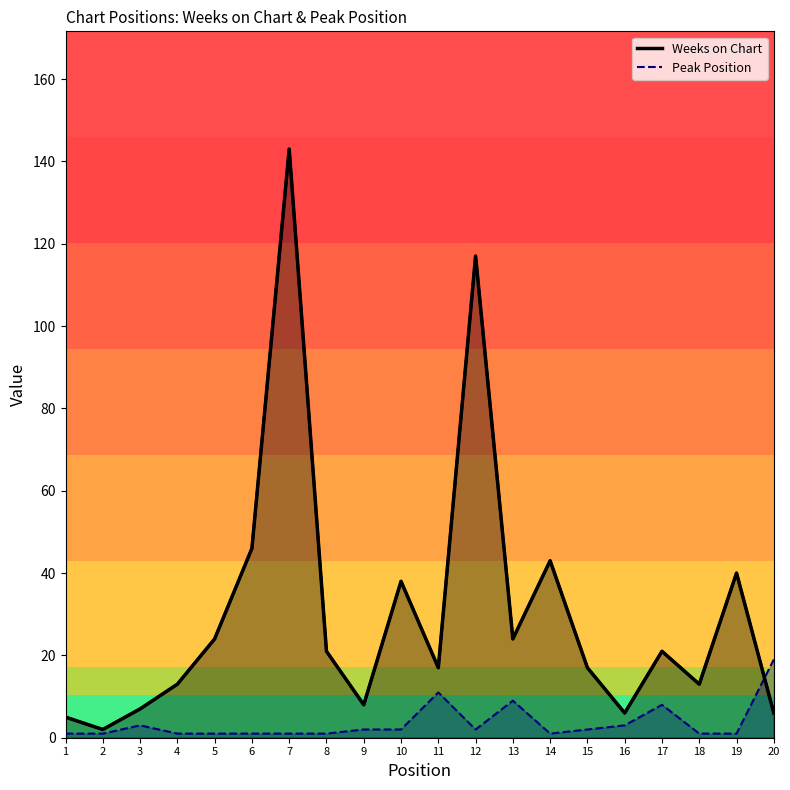

Which category has the lowest value across all series?

1